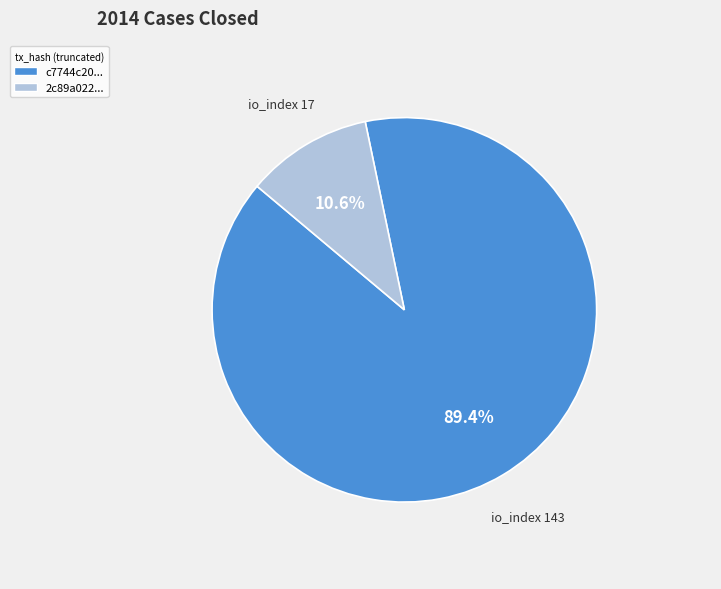

What percentage do c7744c20... and 2c89a022... together represent?

100.0%